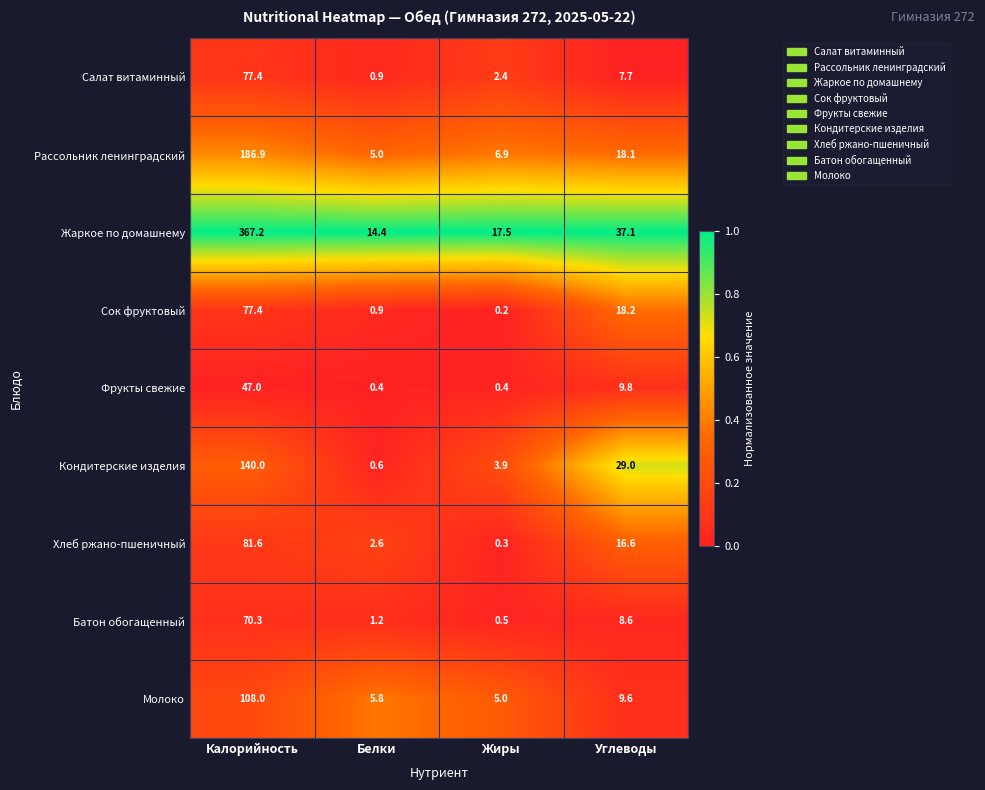

Is the value of Сок фруктовый at Белки greater than the value of Хлеб ржано-пшеничный at Белки?

No